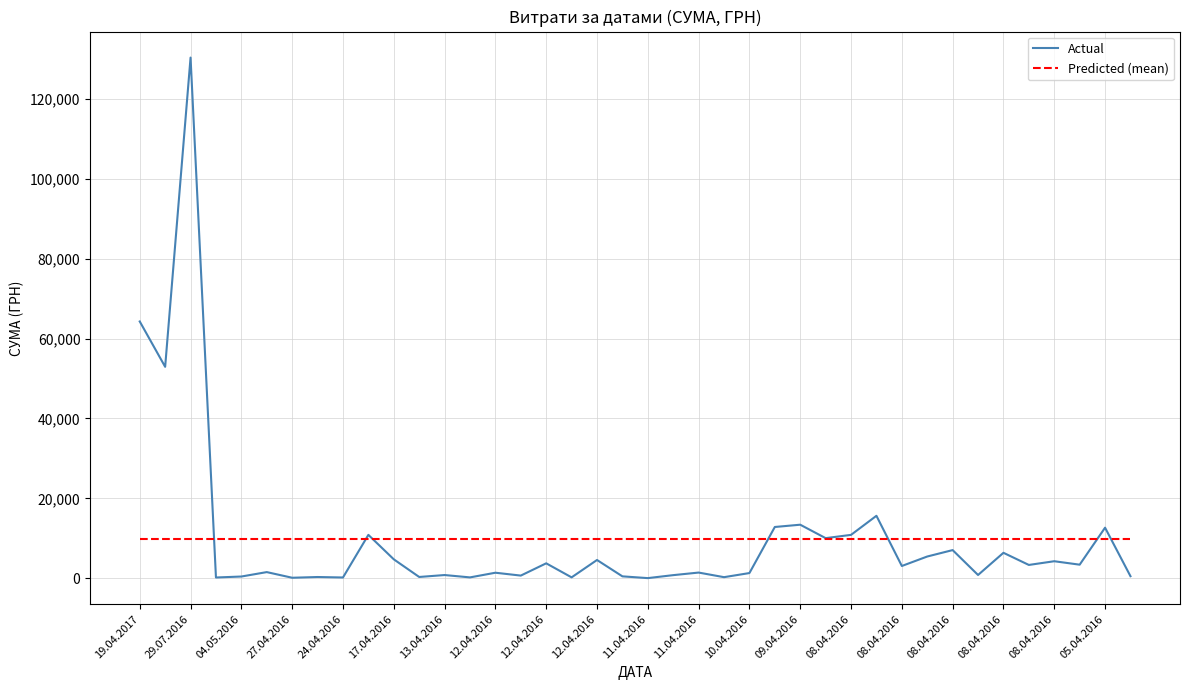

What is the maximum value for Predicted (mean)?

9787.5